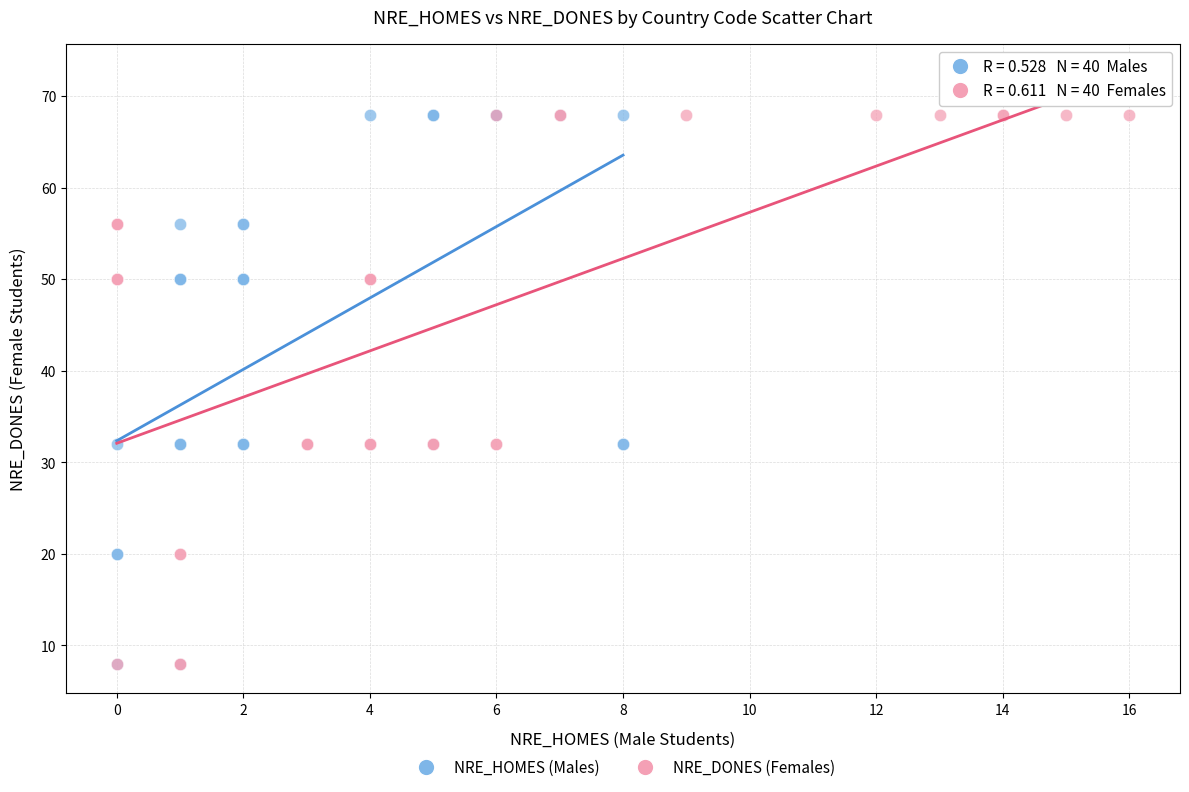

What are all the series names shown in the legend?

NRE_HOMES (Males), NRE_DONES (Females)